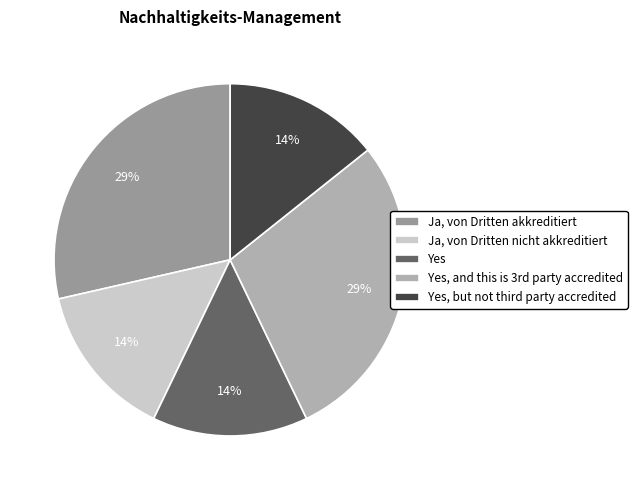

What is the smallest slice in the pie chart?

Ja, von Dritten nicht akkreditiert